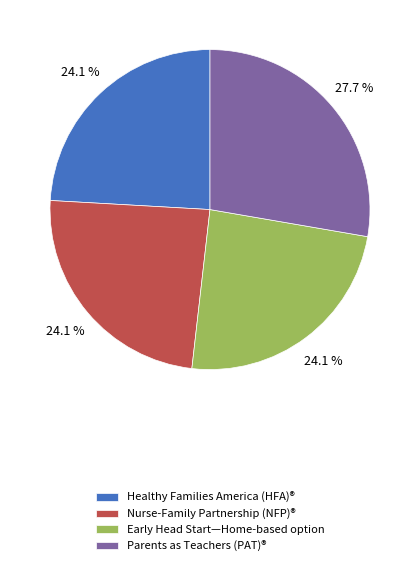

True or false: Early Head Start—Home-based option accounts for 12% of the total.

False